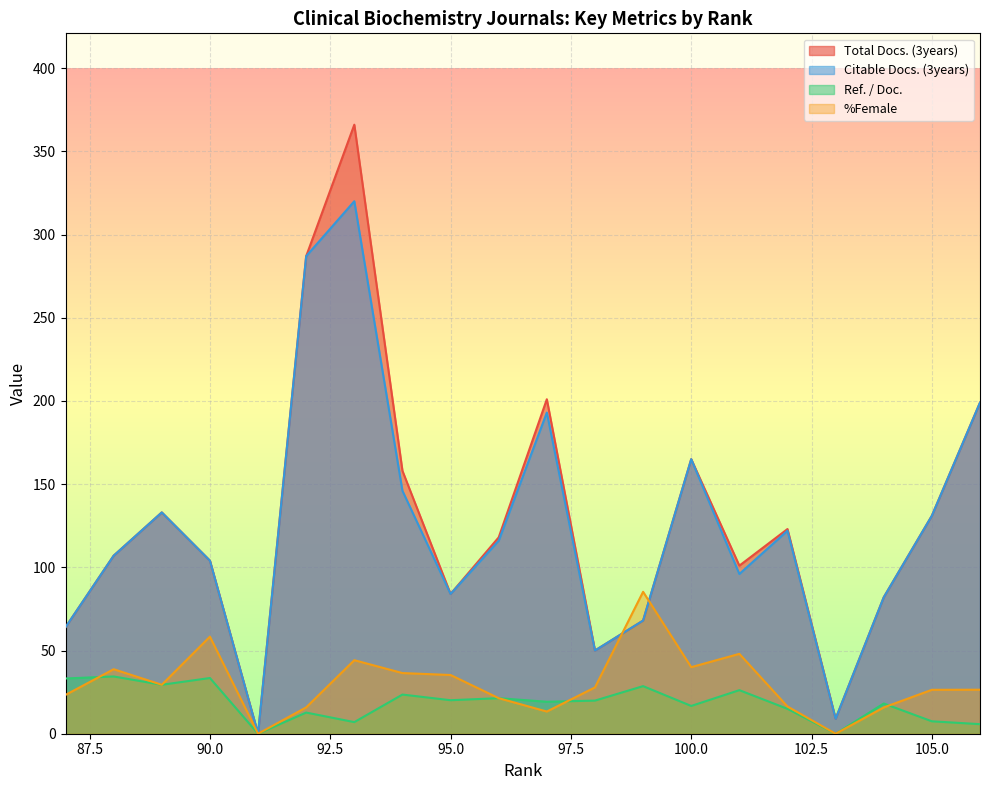

What is the difference between the maximum and second lowest values in the Ref. / Doc. series?

34.4